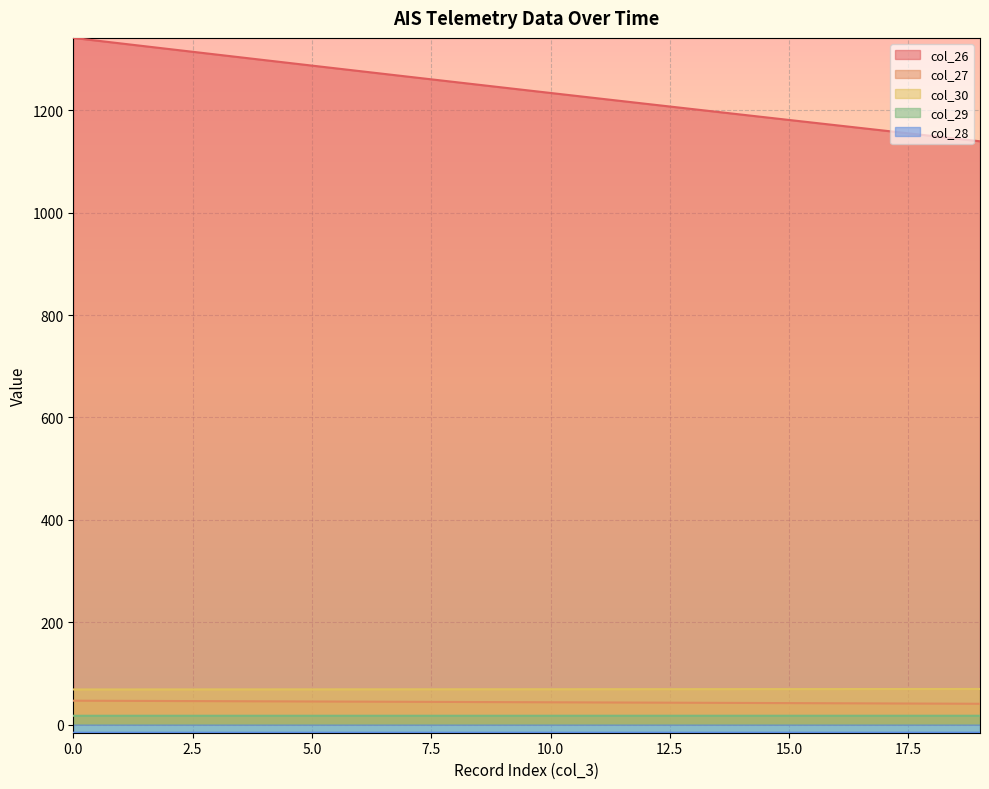

True or false: col_27 and col_30 intersect in this chart.

False